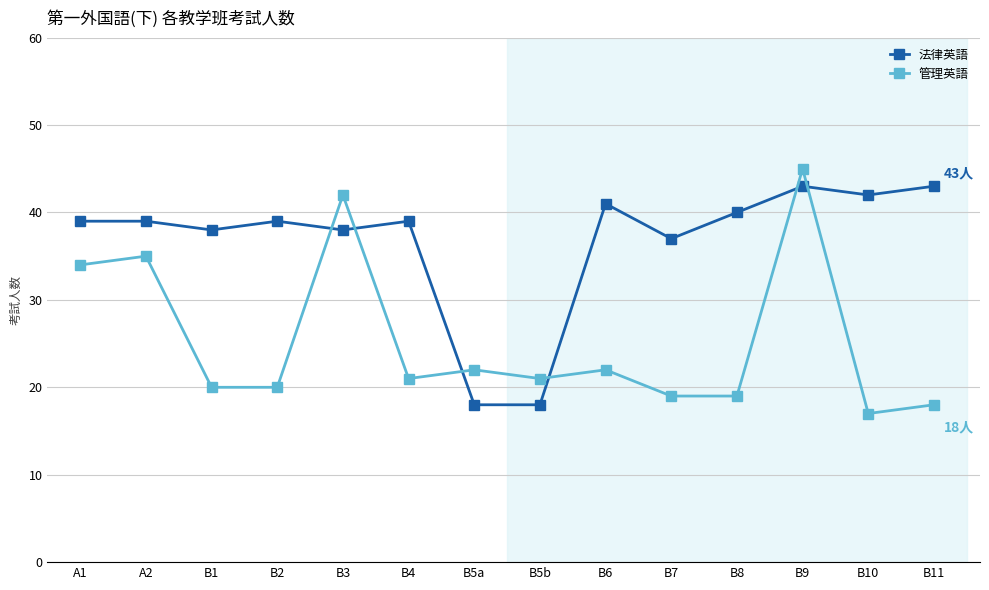

What is the difference between the maximum and minimum values in the 法律英語 series?

25